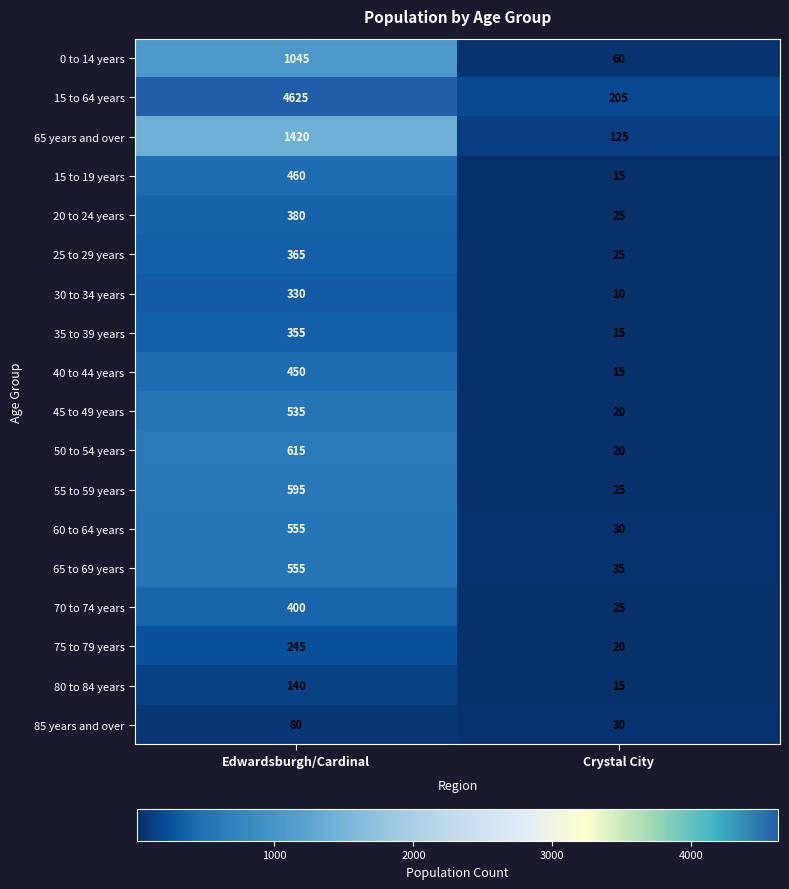

What is the smallest value displayed?

10